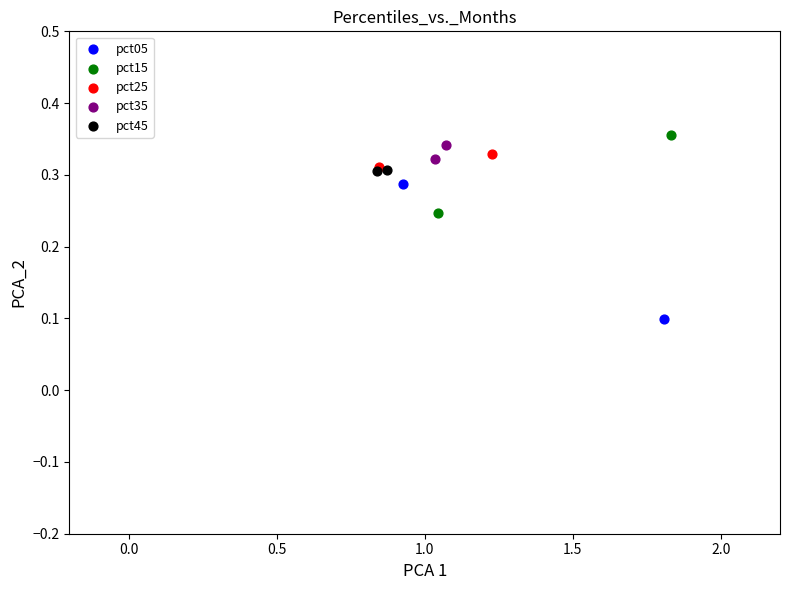

What are all the series names shown in the legend?

pct05, pct15, pct25, pct35, pct45